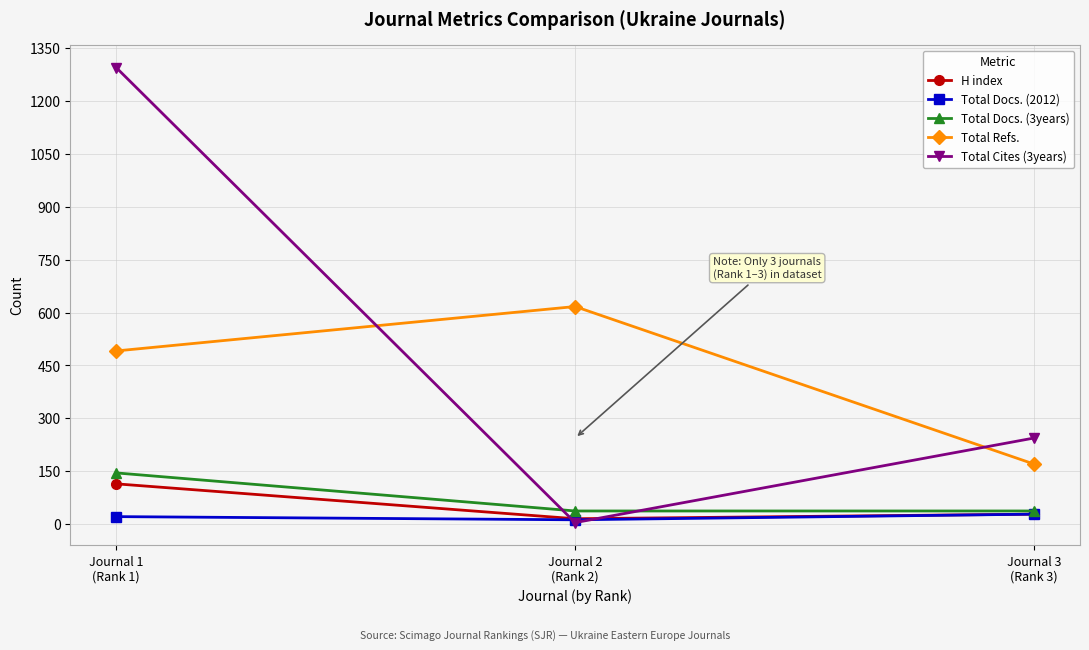

The value of Total Cites (3years) at Journal 1
(Rank 1) is 513. True or false?

False